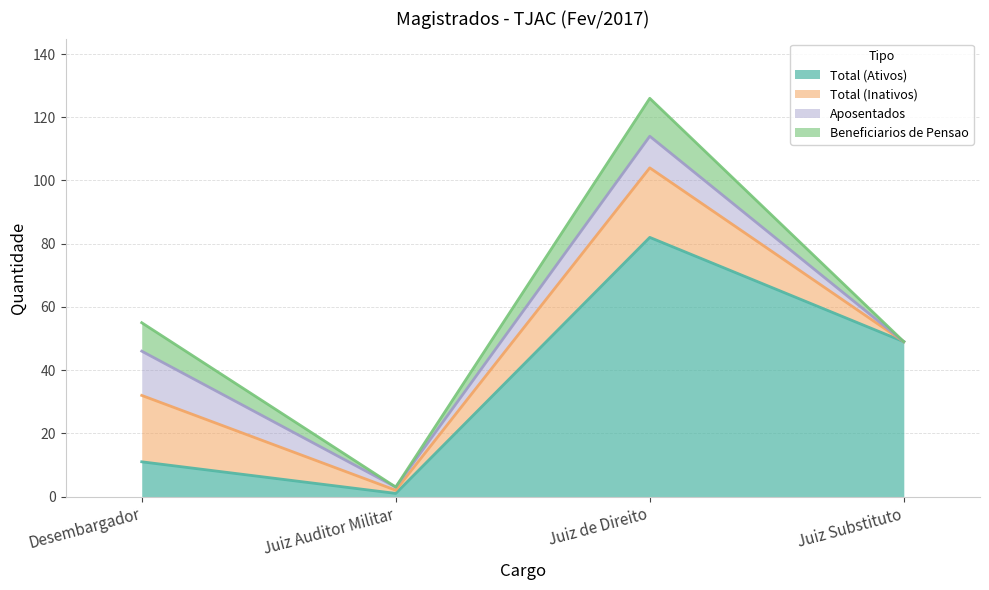

Where does the Total (Inativos) series first go above 21?

Juiz de Direito